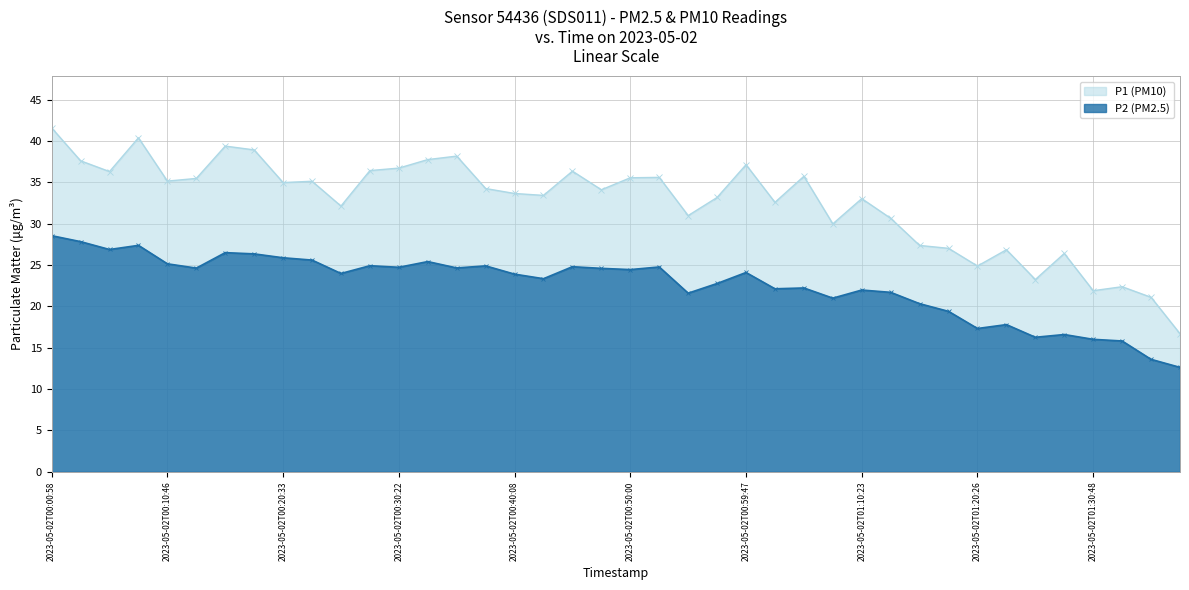

What is the spread (max minus min) of values at 2023-05-02T00:25:26?

8.2